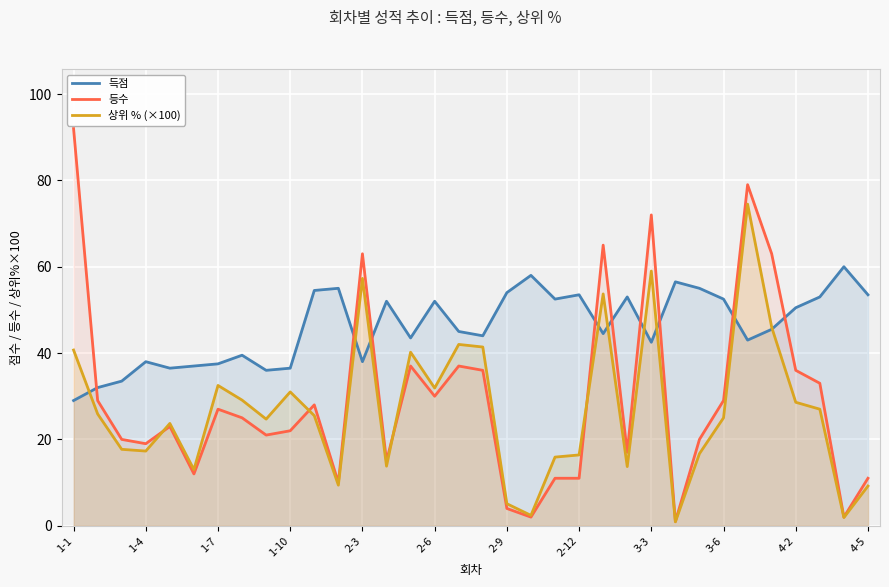

What is the difference between the highest and lowest values at 4-2?

21.9